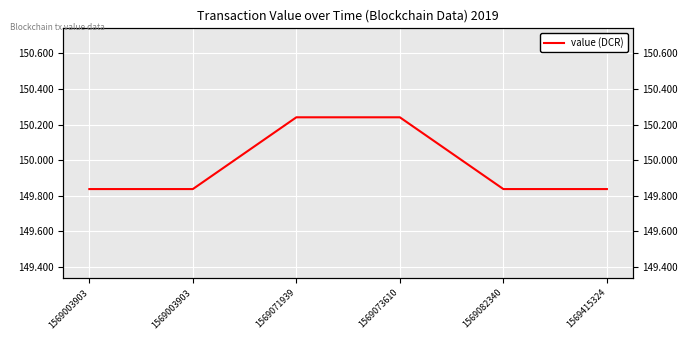

True or false: there are more than 0 points higher than both neighbors.

False